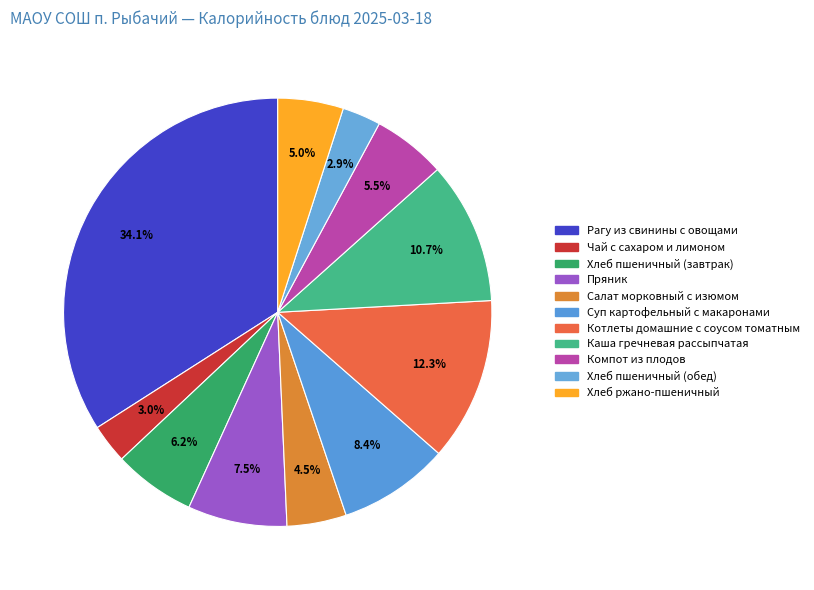

Does any single category account for the majority?

No